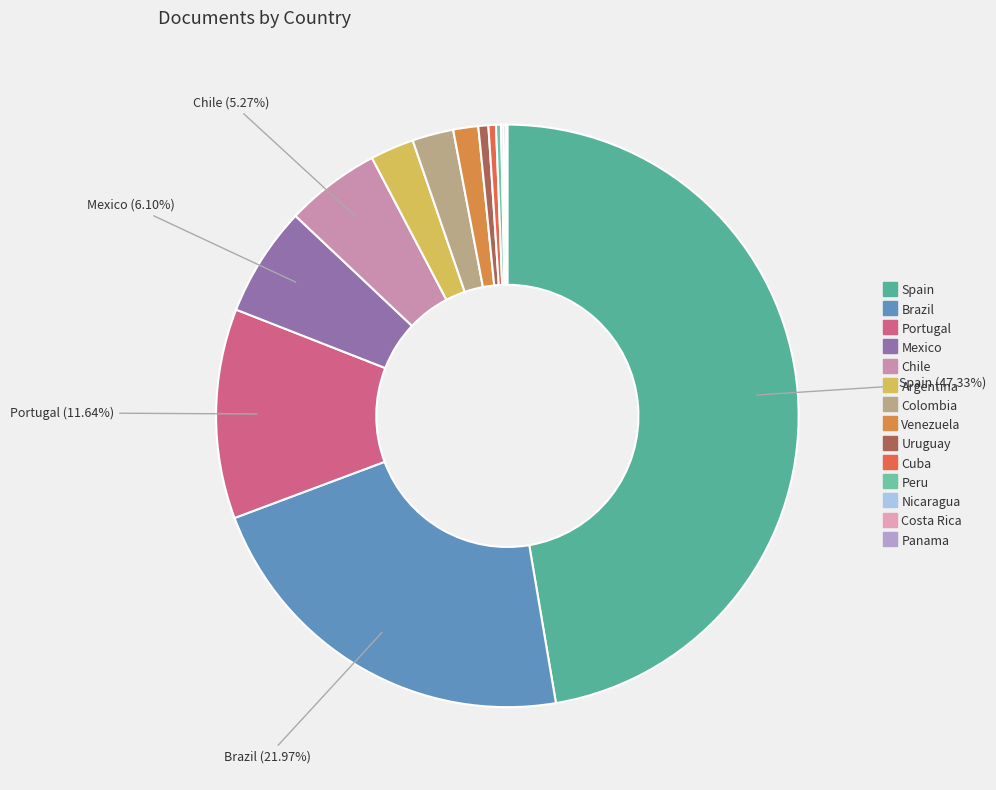

How many segments does this pie chart have?

14